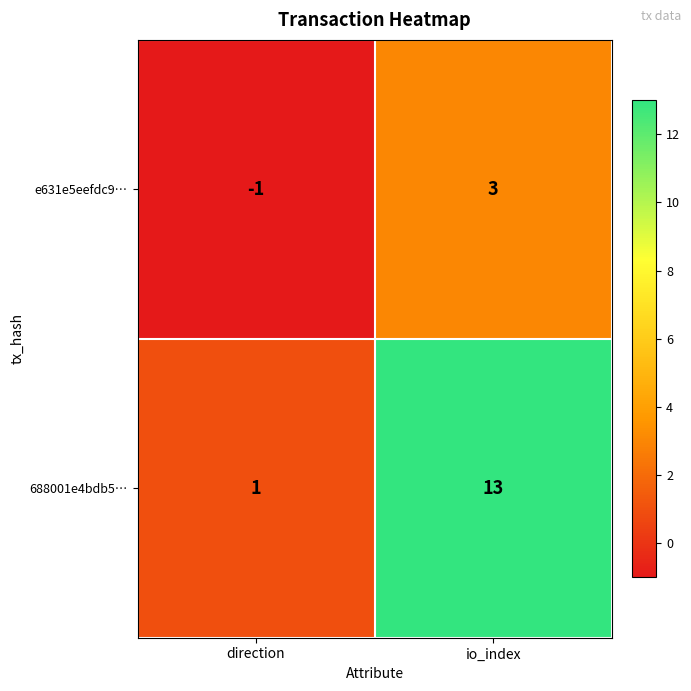

Which series changed the most between direction and io_index?

688001e4bdb5…